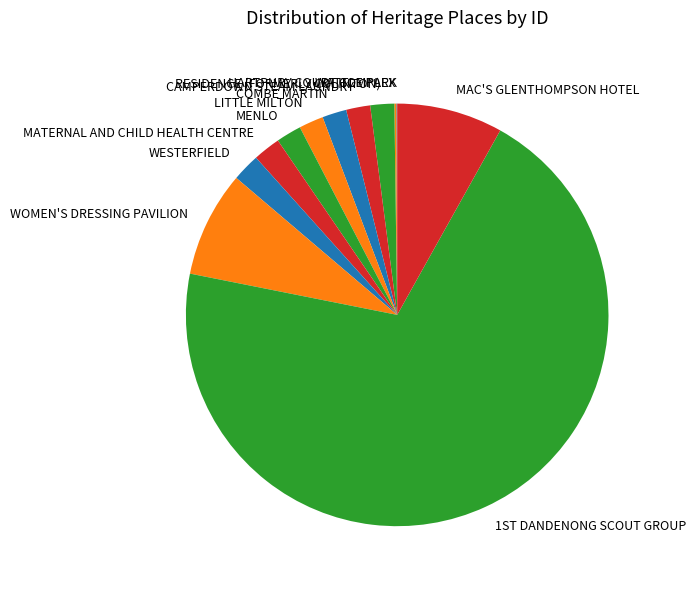

What is the majority slice?

1ST DANDENONG SCOUT GROUP